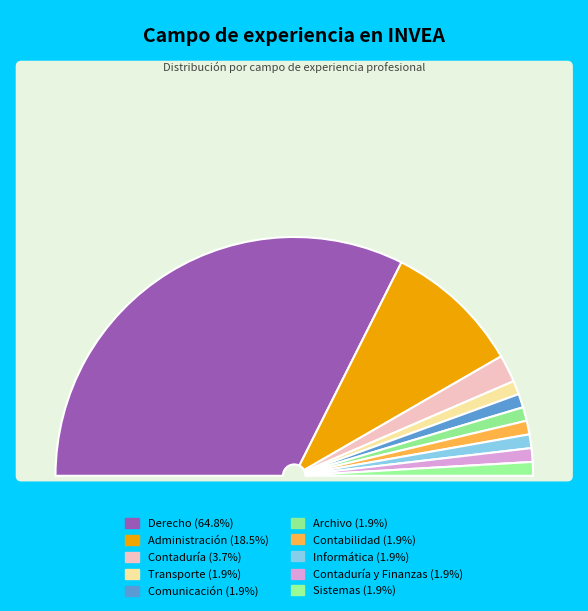

Which category has the smallest portion of the pie?

Transporte